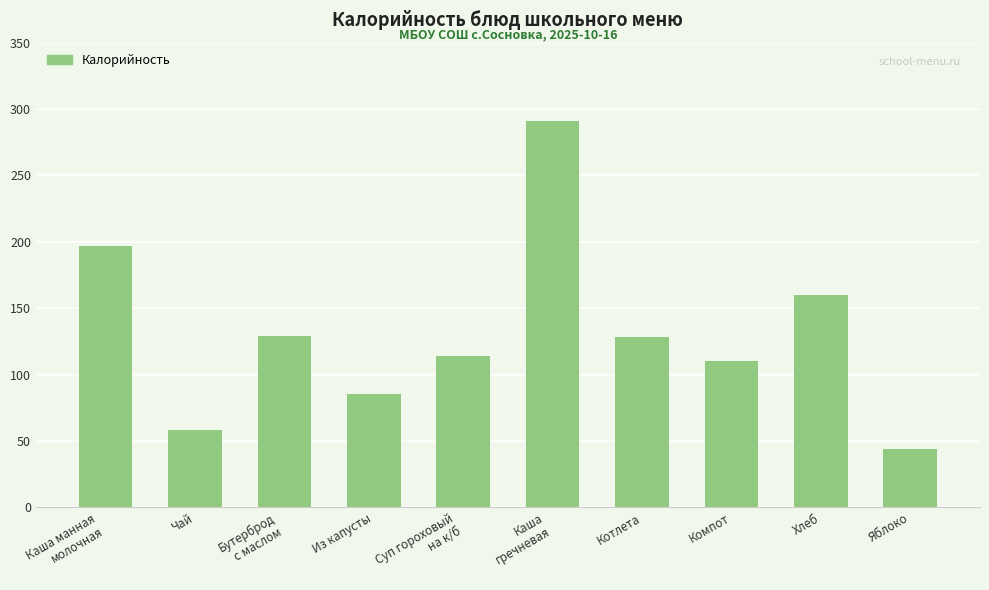

Does the chart contain any negative values?

No